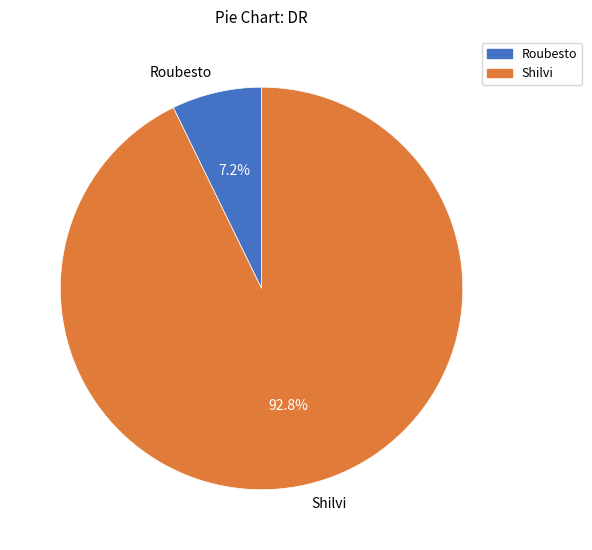

Between Roubesto and Shilvi, which is larger?

Shilvi